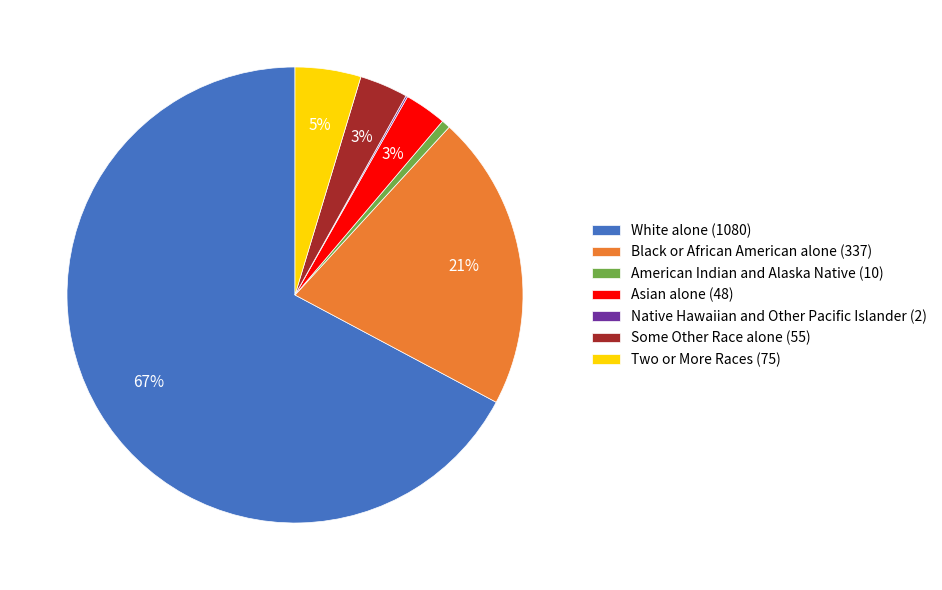

To the nearest percent, what is the average slice percentage?

14%